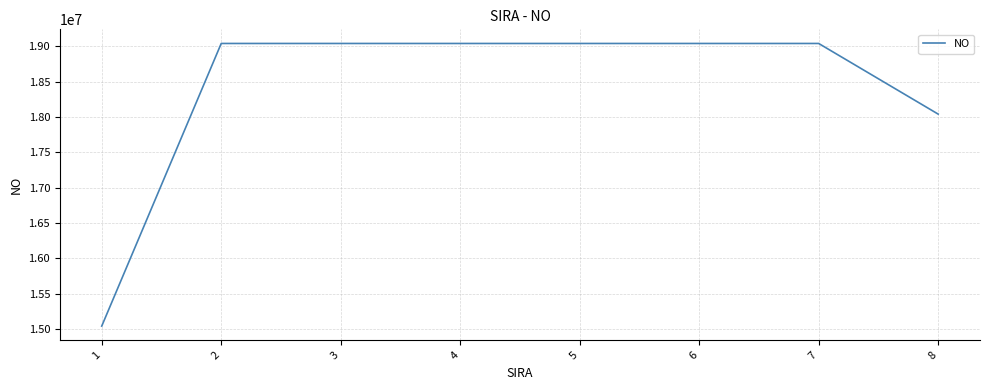

What is the sum of all values?

147321170